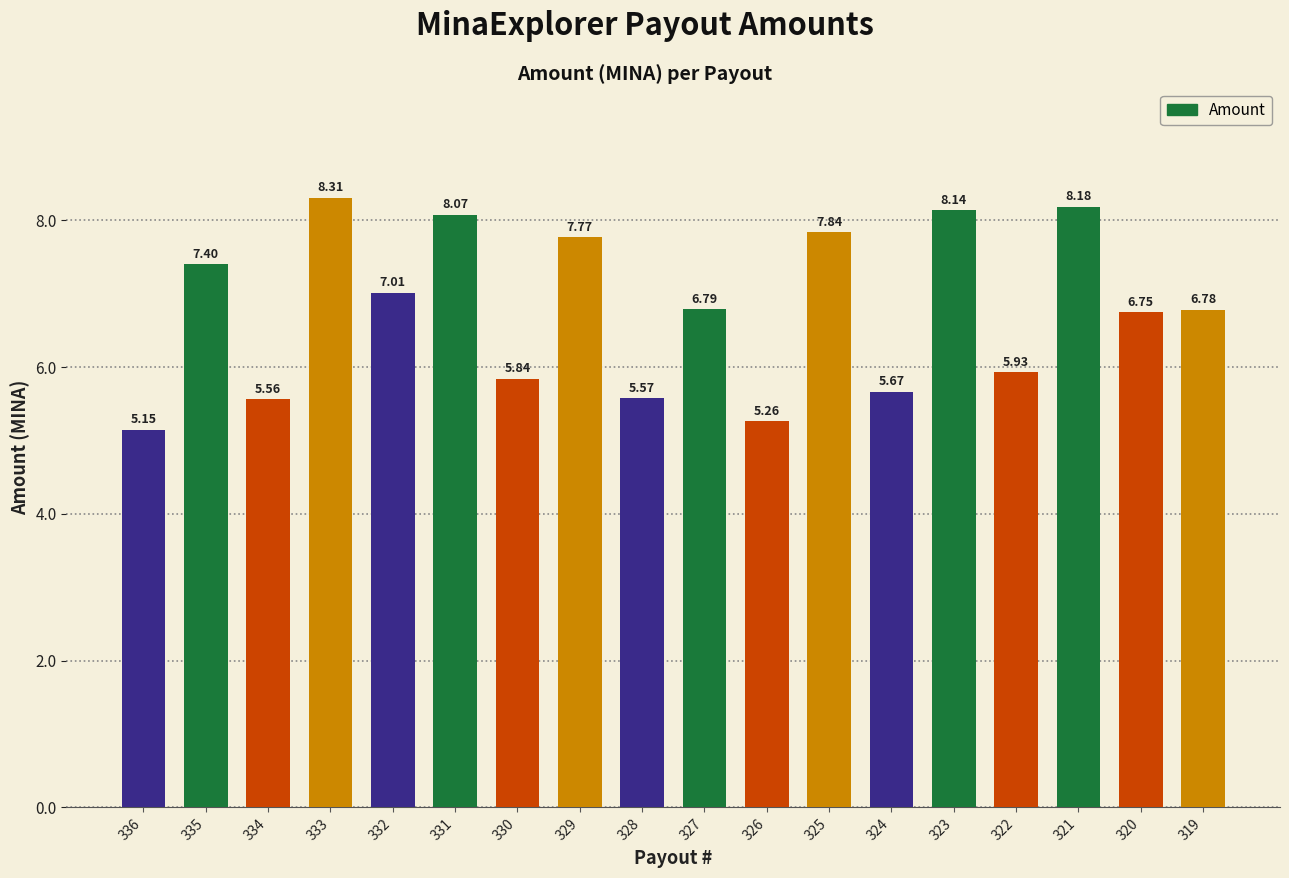

Rank the categories by value from highest to lowest.

333, 321, 323, 331, 325, 329, 335, 332, 327, 319, 320, 322, 330, 324, 328, 334, 326, 336